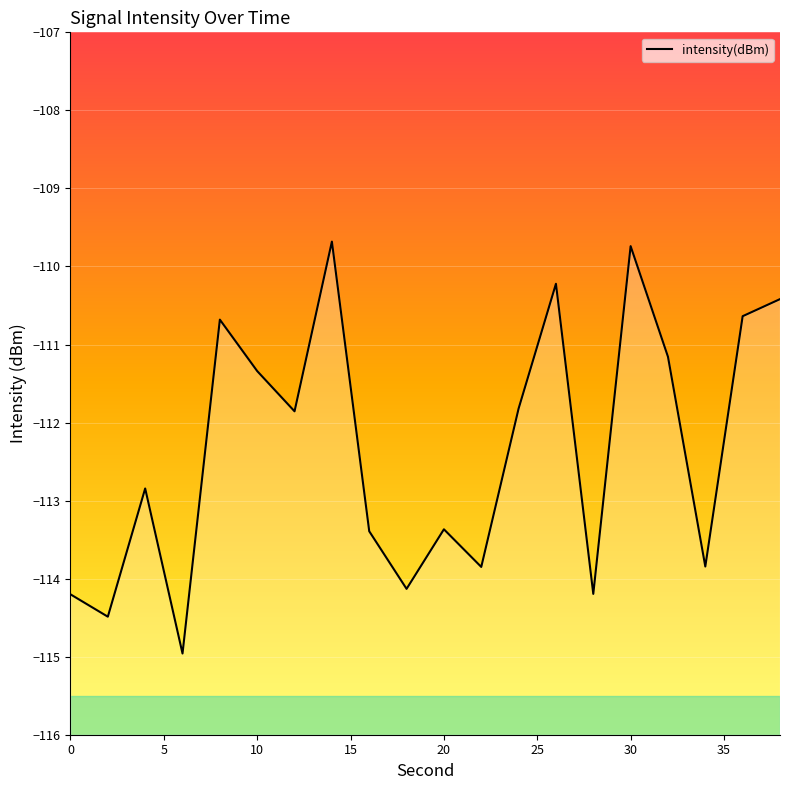

How many lines are shown in the chart?

1